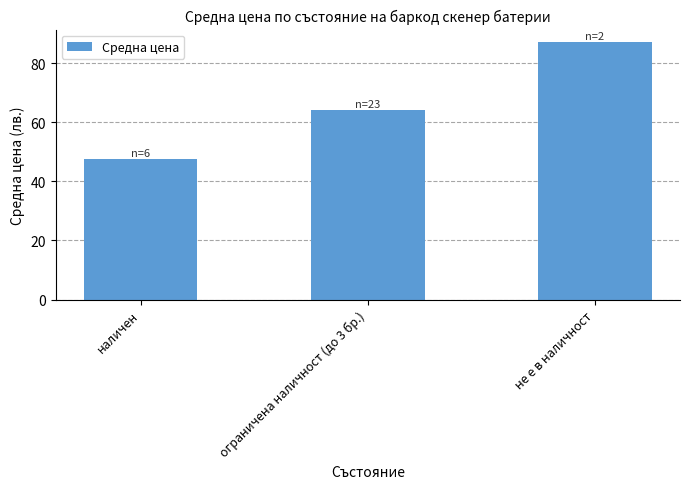

Reading left to right, extract all data points from this chart.

47.5	64.1	87.0